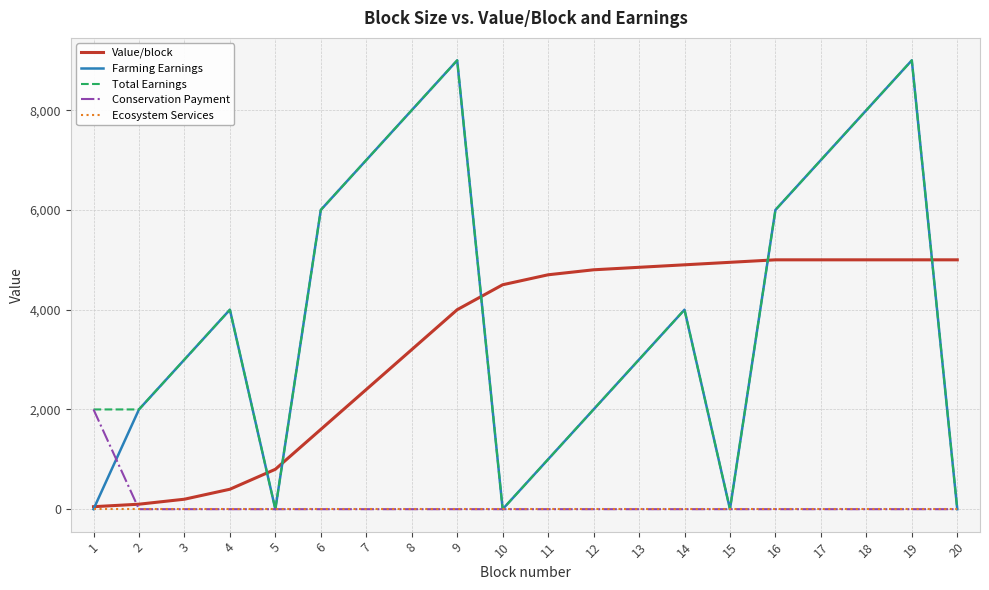

How many lines are shown in the chart?

5